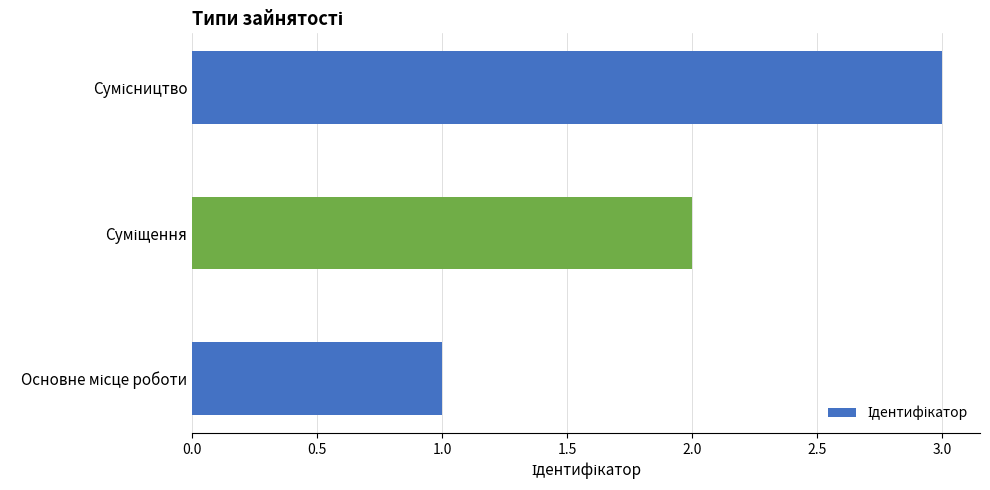

What is the maximum value shown in the chart?

3